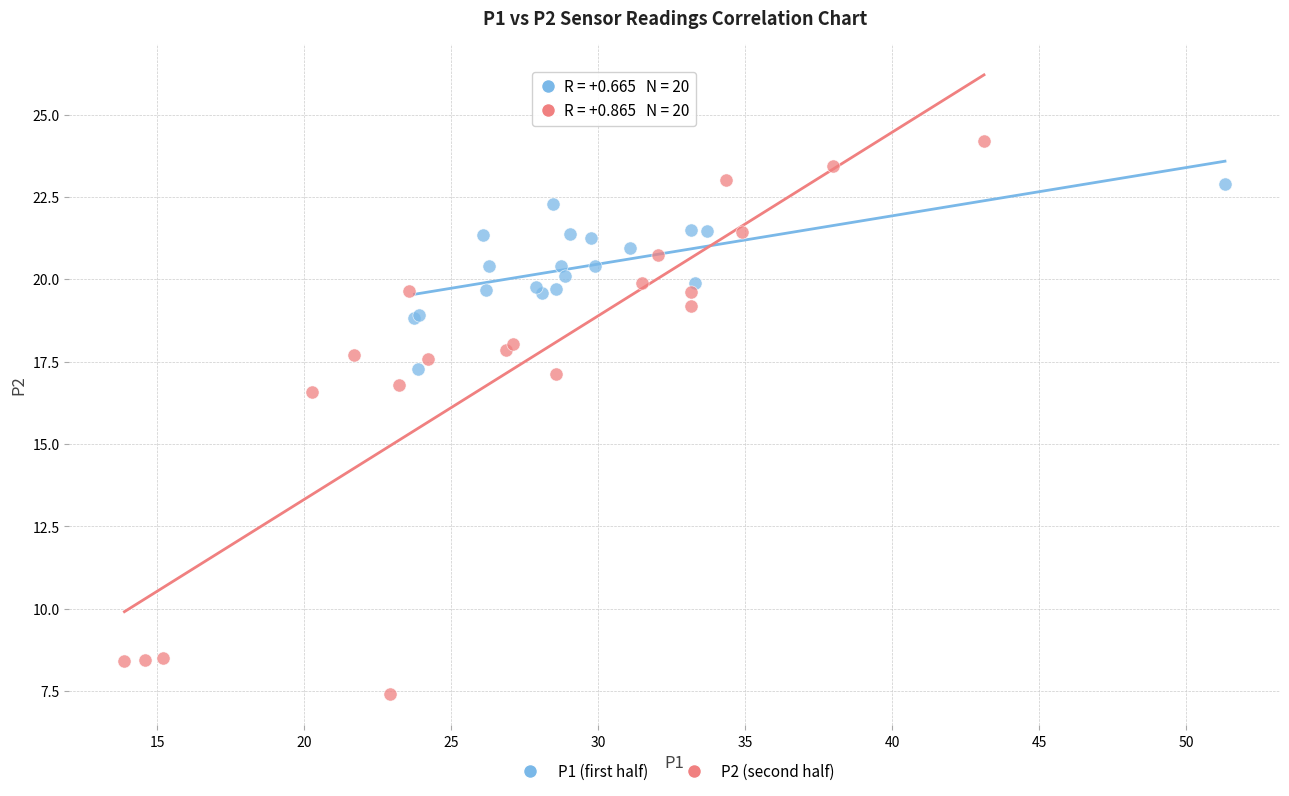

Which series reaches the maximum Y coordinate?

P2 (second half)